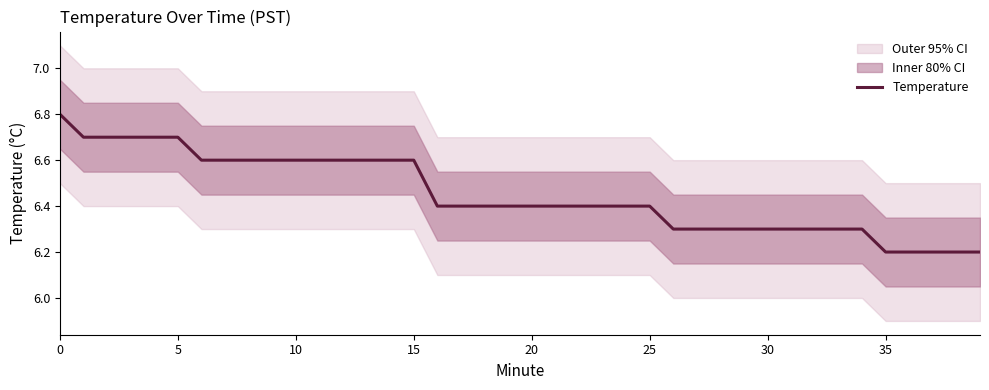

What is the approximate value at 23?

6.4